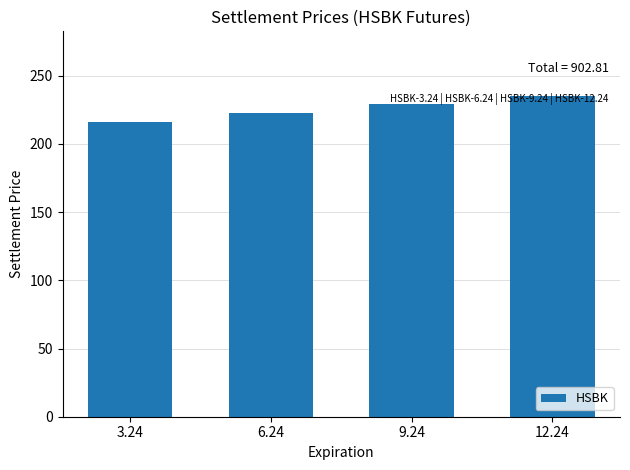

Are the bars grouped side by side (vs. stacked)?

No